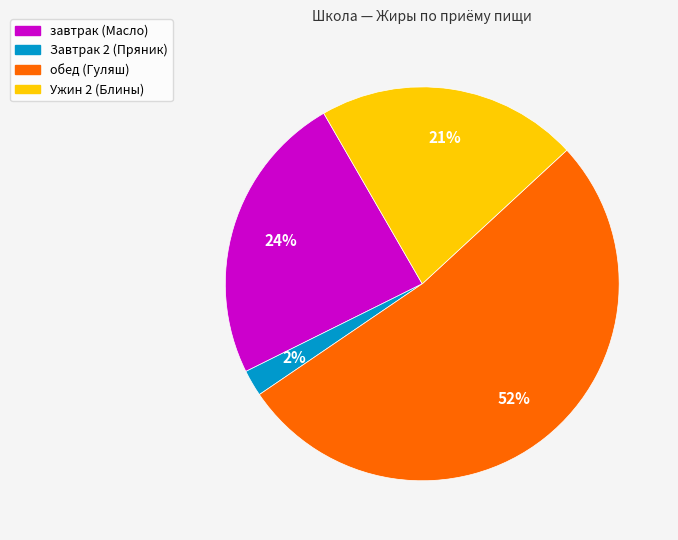

Is there any slice that represents more than half of the pie?

Yes